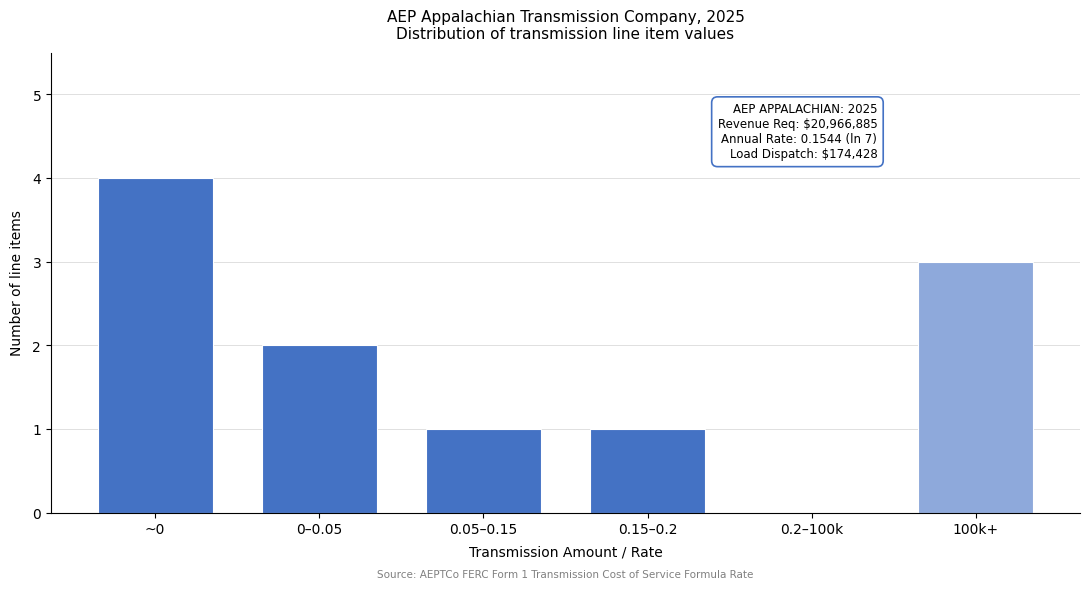

Reading left to right, extract all data points from this chart.

~0=4	0–0.05=2	0.05–0.15=1	0.15–0.2=1	0.2–100k=0	100k+=3